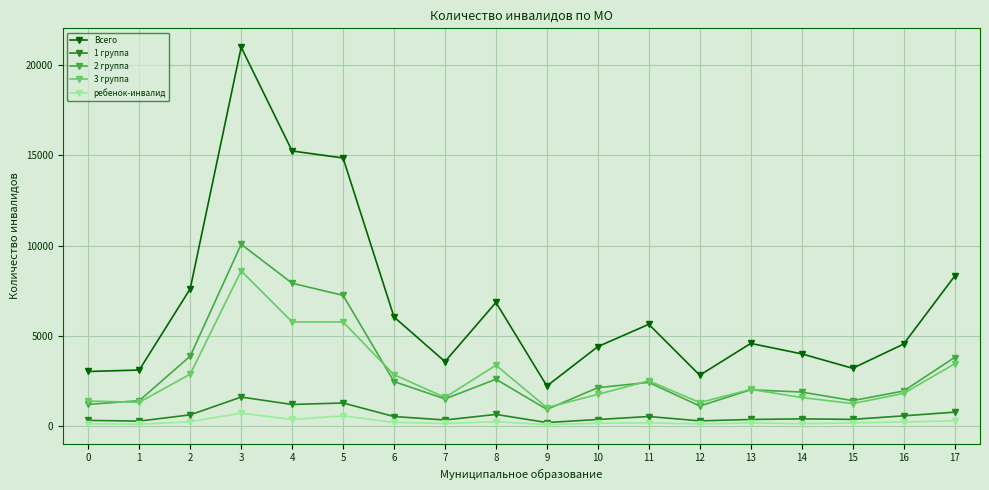

At which category does the chart reach its peak across all series?

3